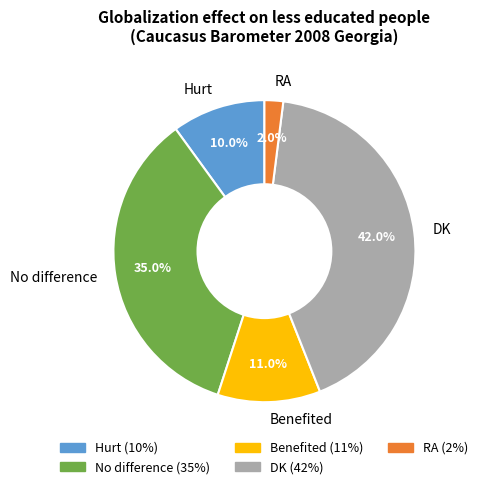

To the nearest percent, what portion does Benefited represent?

11%